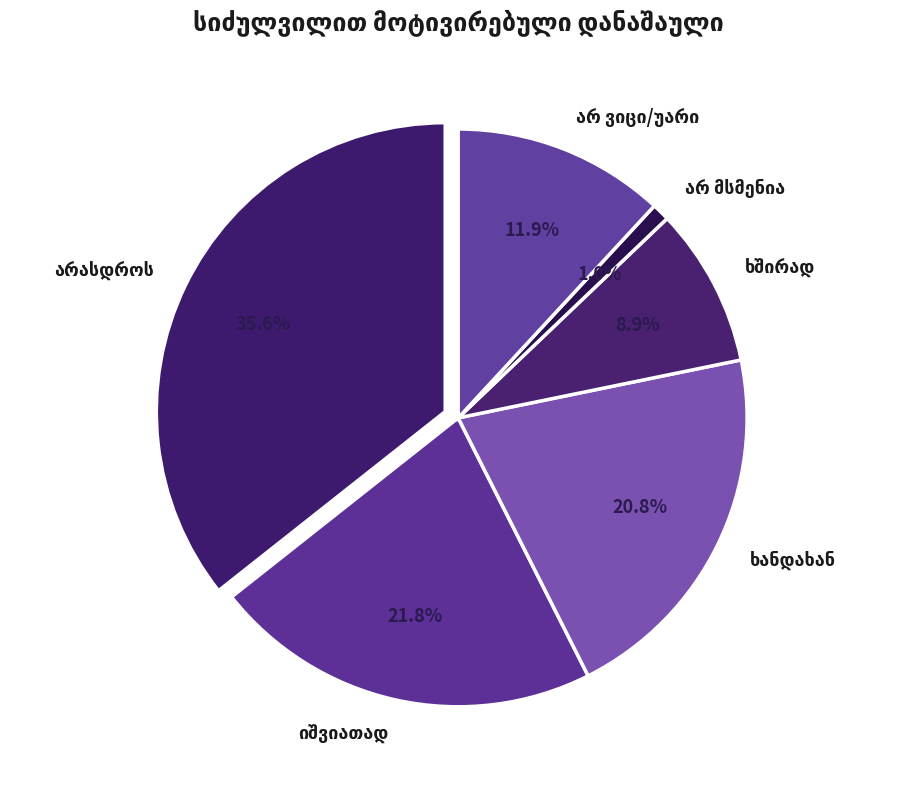

Which category has the biggest portion of the pie?

არასდროს